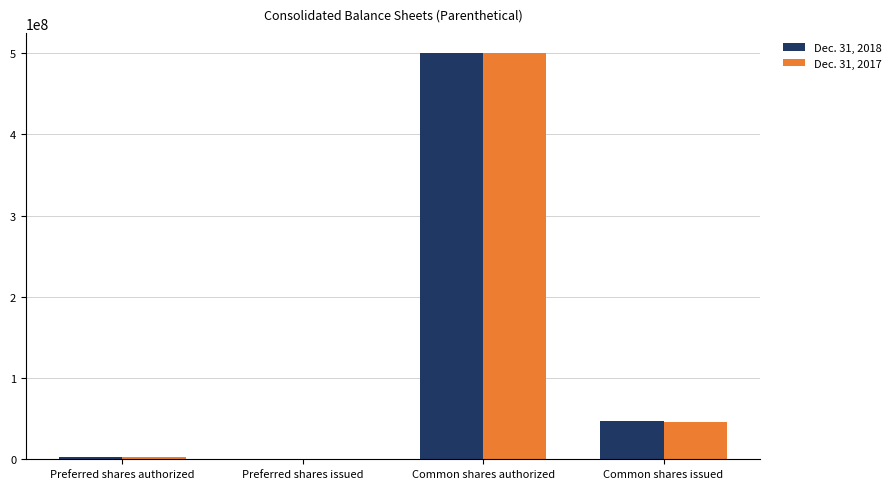

The Dec. 31, 2018 series shows 3000000 at Preferred shares authorized. True or false?

True